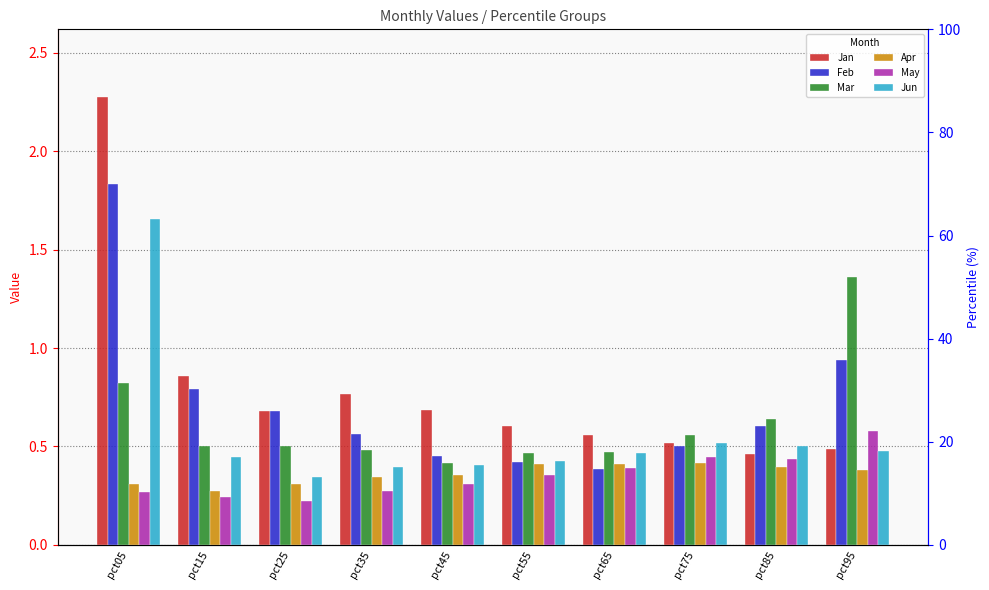

Are the bars grouped side by side (vs. stacked)?

Yes